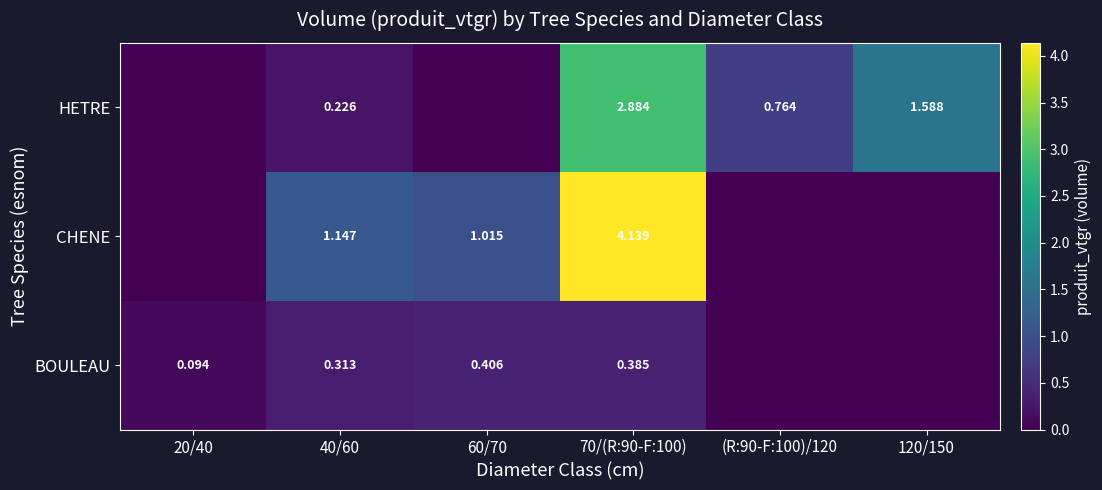

What is the sum of all CHENE values?

6.3